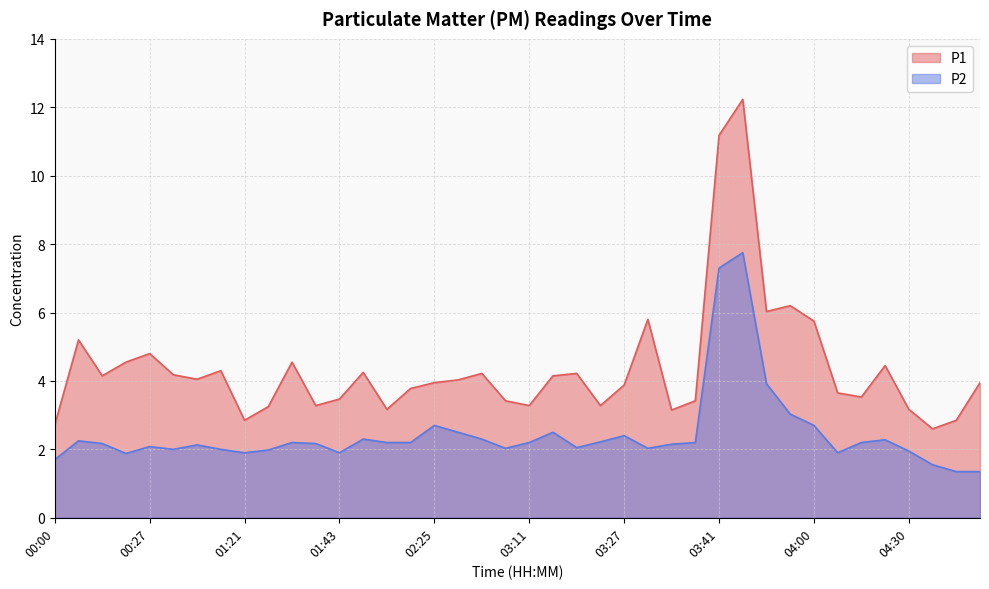

List the series in order of their overall mean, highest first.

P1, P2